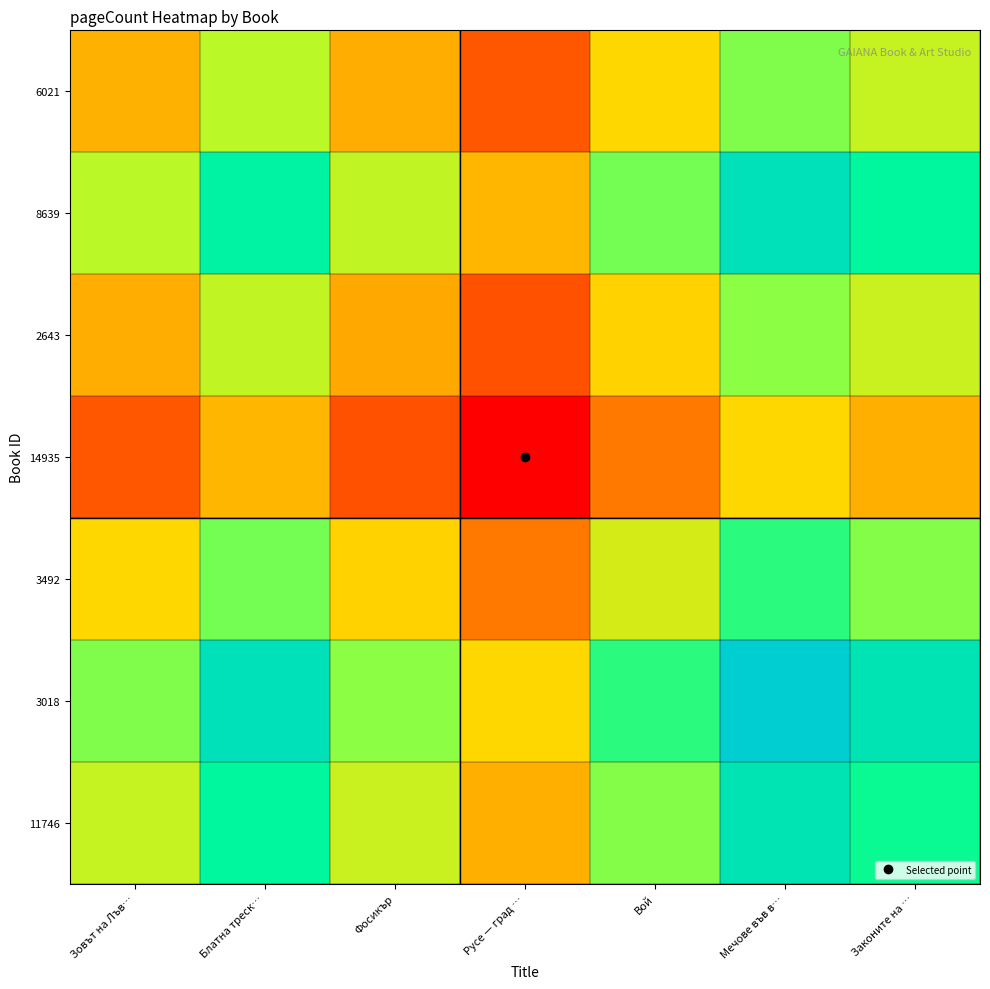

Reading left to right, transcribe all the data shown in this chart.

6021: Зовът на Лъв…=216	Блатна треск…=256	Фосикър=214	Русе — град …=178	Вой=231	Мечове във в…=269	Законите на …=253
8639: Зовът на Лъв…=256	Блатна треск…=296	Фосикър=254	Русе — град …=218	Вой=271	Мечове във в…=309	Законите на …=293
2643: Зовът на Лъв…=214	Блатна треск…=254	Фосикър=212	Русе — град …=176	Вой=229	Мечове във в…=267	Законите на …=251
14935: Зовът на Лъв…=178	Блатна треск…=218	Фосикър=176	Русе — град …=140	Вой=193	Мечове във в…=231	Законите на …=215
3492: Зовът на Лъв…=231	Блатна треск…=271	Фосикър=229	Русе — град …=193	Вой=246	Мечове във в…=284	Законите на …=268
3018: Зовът на Лъв…=269	Блатна треск…=309	Фосикър=267	Русе — град …=231	Вой=284	Мечове във в…=322	Законите на …=306
11746: Зовът на Лъв…=253	Блатна треск…=293	Фосикър=251	Русе — град …=215	Вой=268	Мечове във в…=306	Законите на …=290